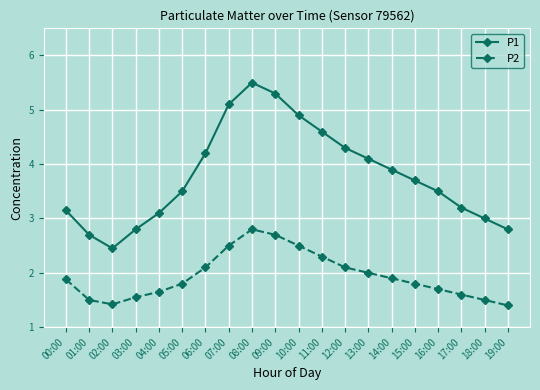

At 14:00, list the series in order from largest to smallest.

P1, P2